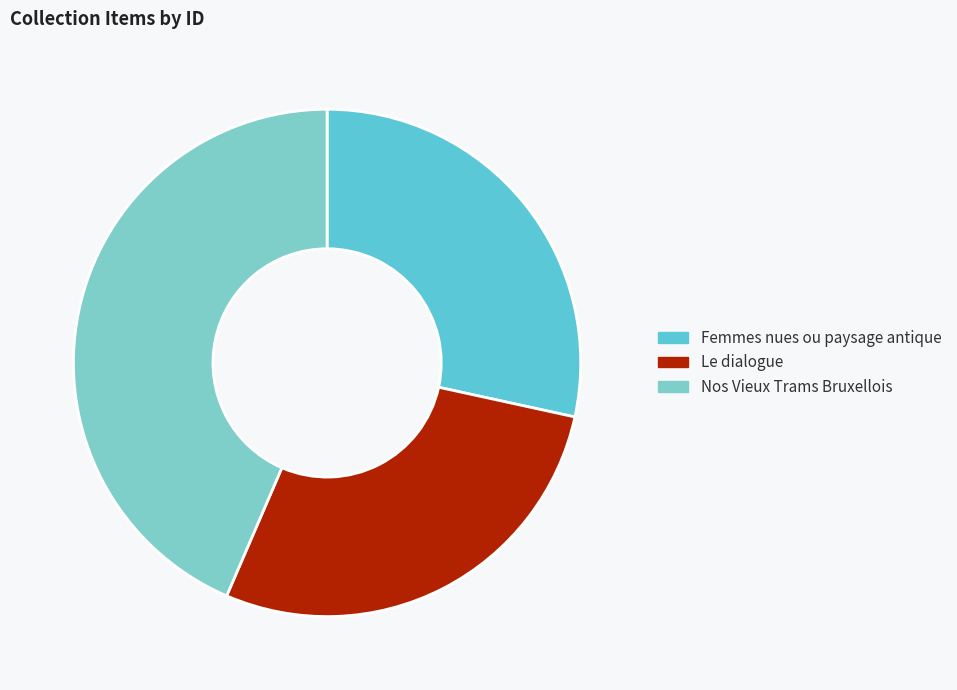

Does Le dialogue account for over 50% of the chart?

No